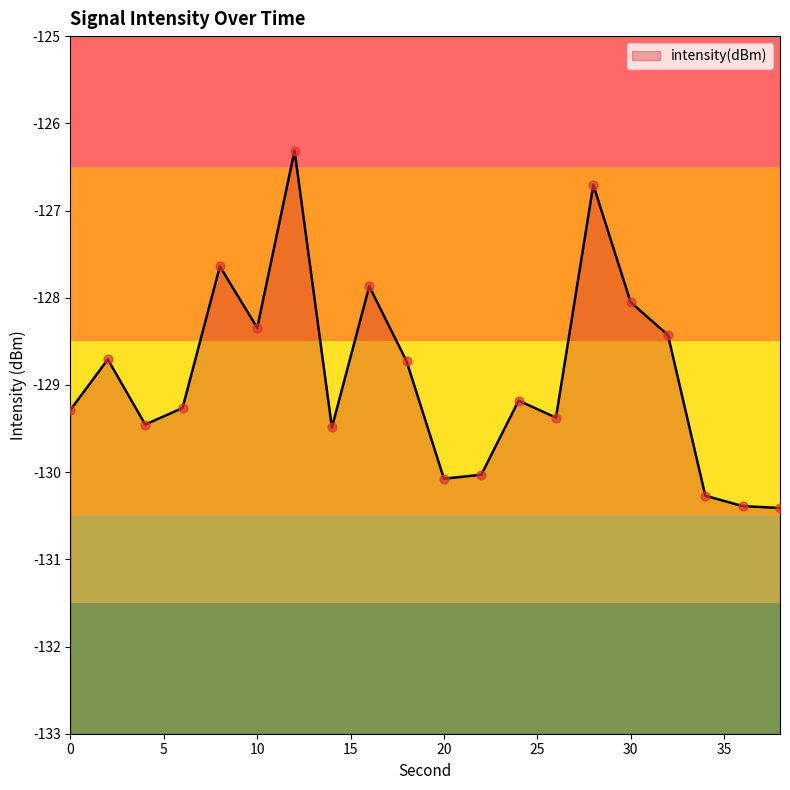

Between 34 and 10, which is larger?

10